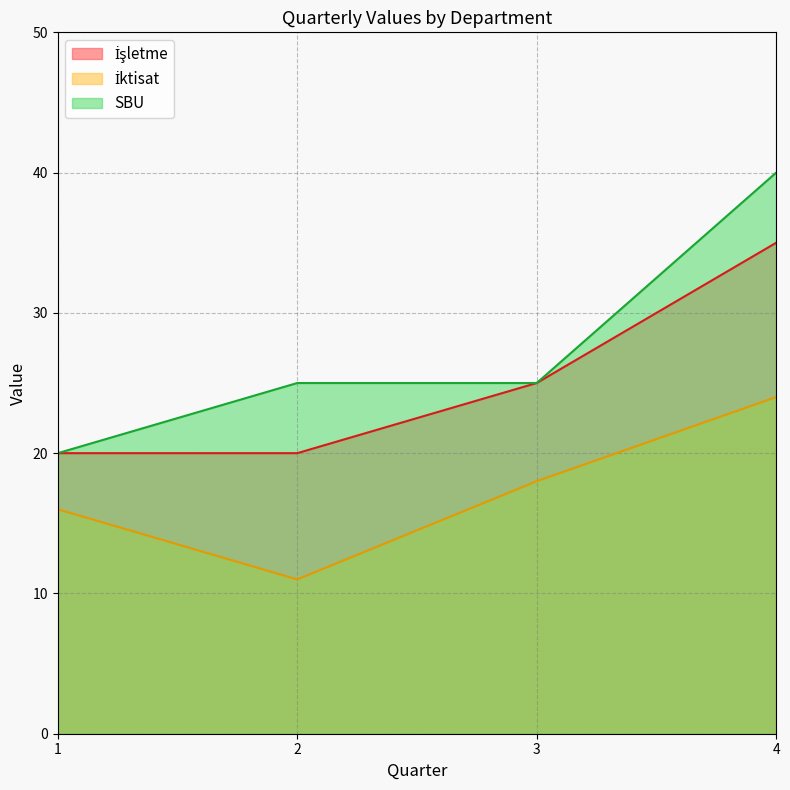

Rank the categories by İktisat value from highest to lowest.

4, 3, 1, 2